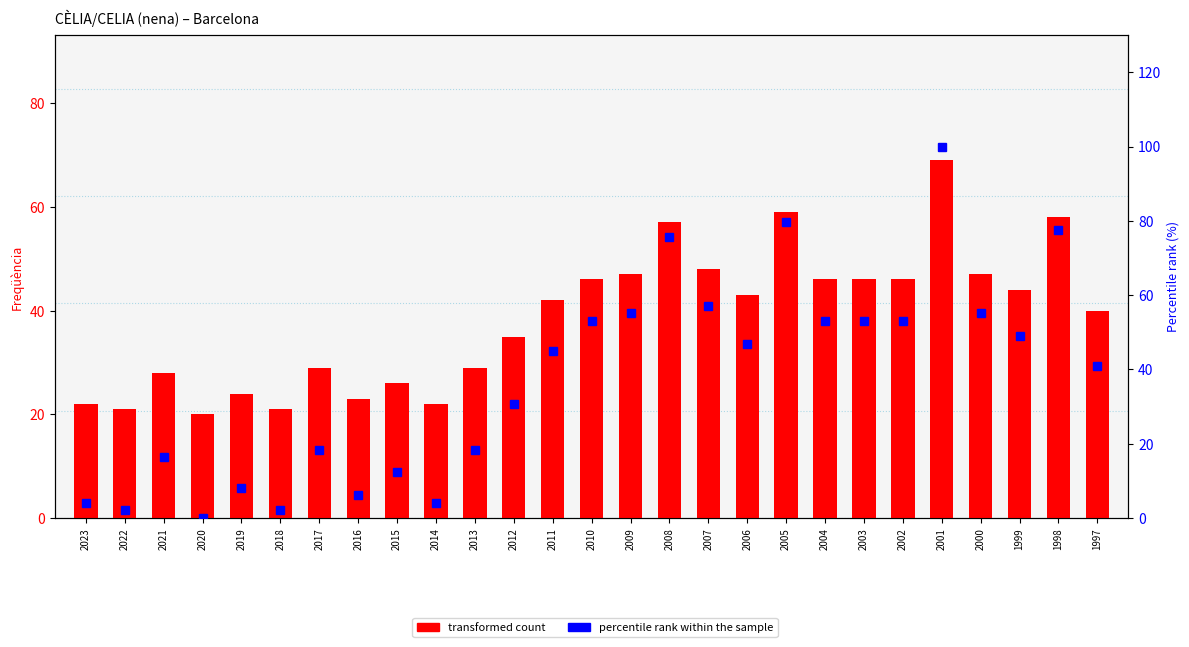

Which series changed the most between 2009 and 2001?

percentile rank within the sample